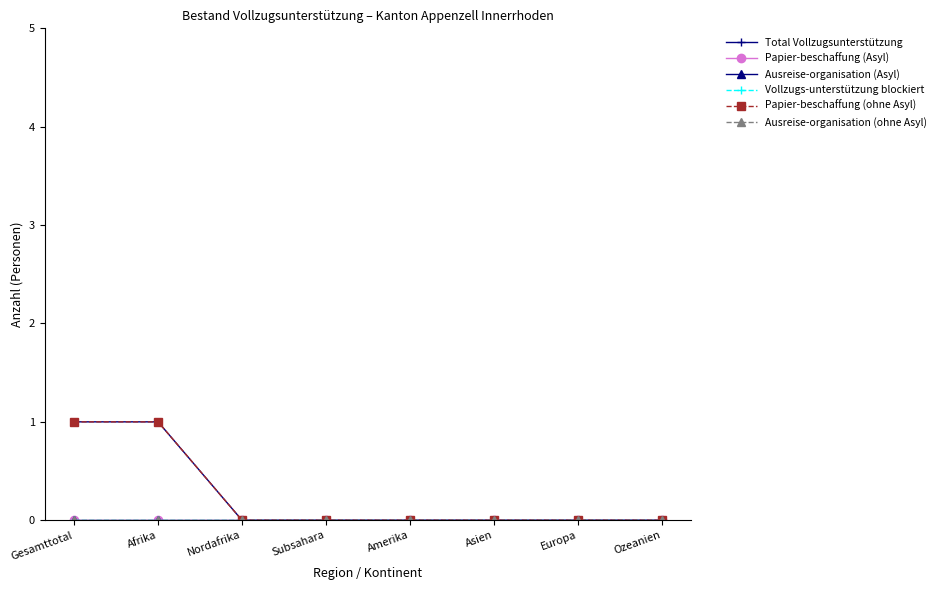

True or false: Ausreise-organisation (Asyl) and Ausreise-organisation (ohne Asyl) cross at least once.

False